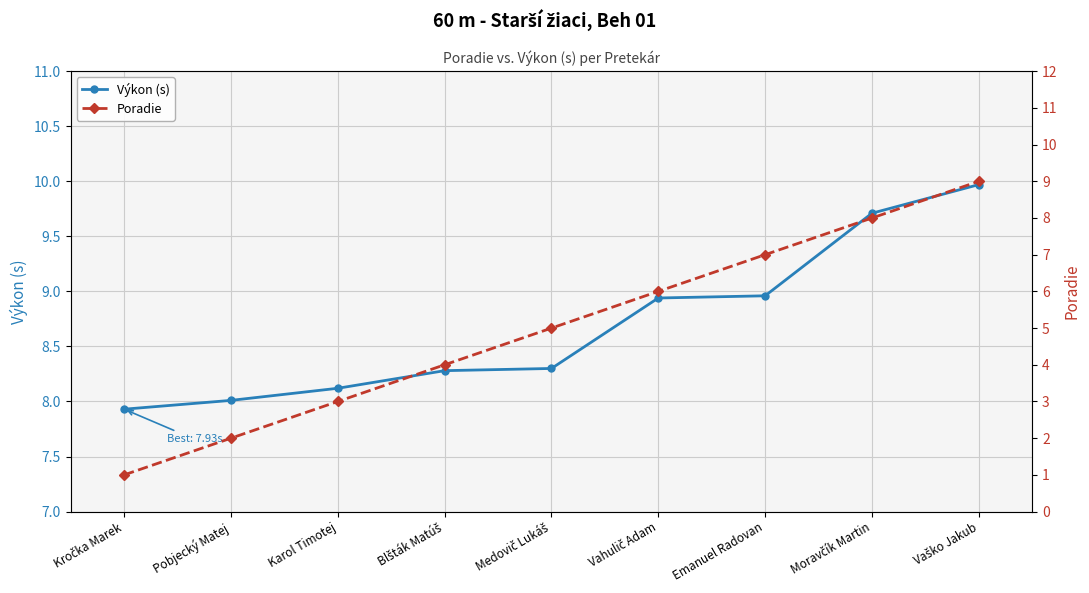

What value does the Výkon (s) series have at Medovič Lukáš?

8.3